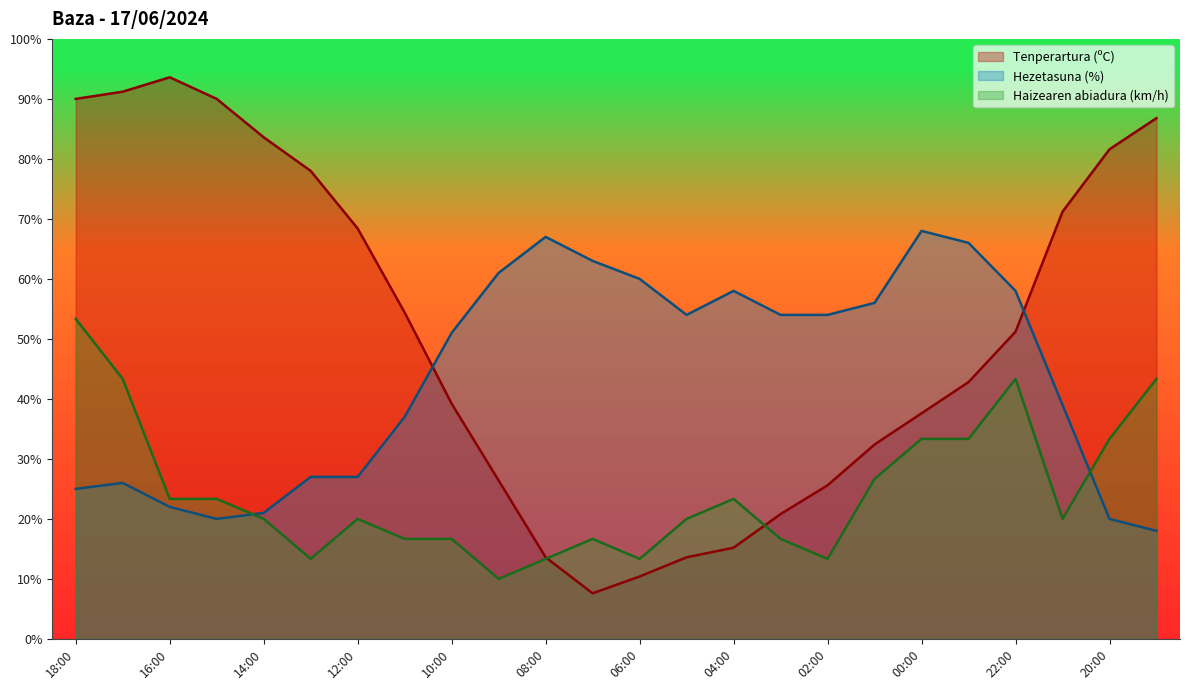

What is the maximum value for Tenperartura (ºC)?

93.6